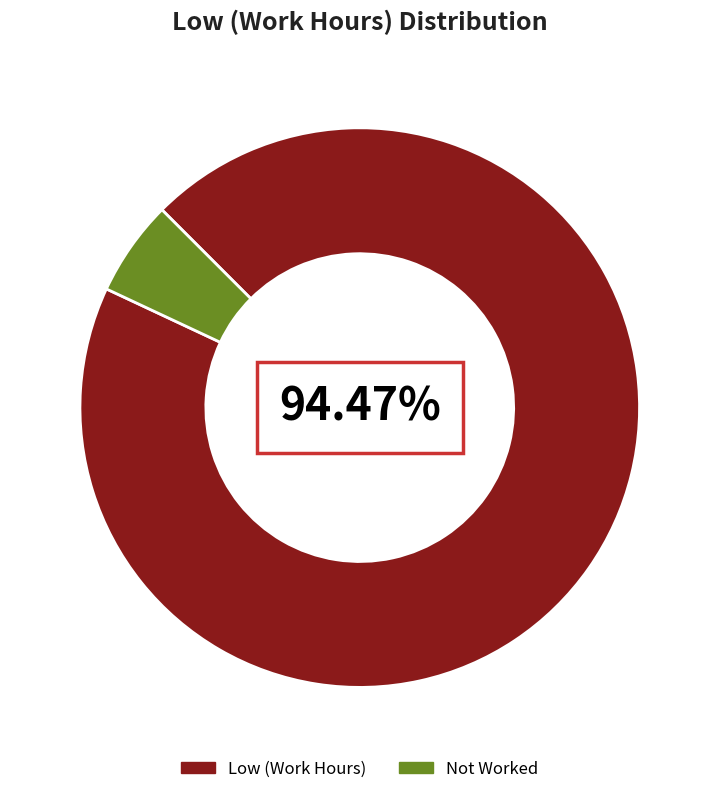

Is the sum of Not Worked and Low (Work Hours) greater than half?

Yes